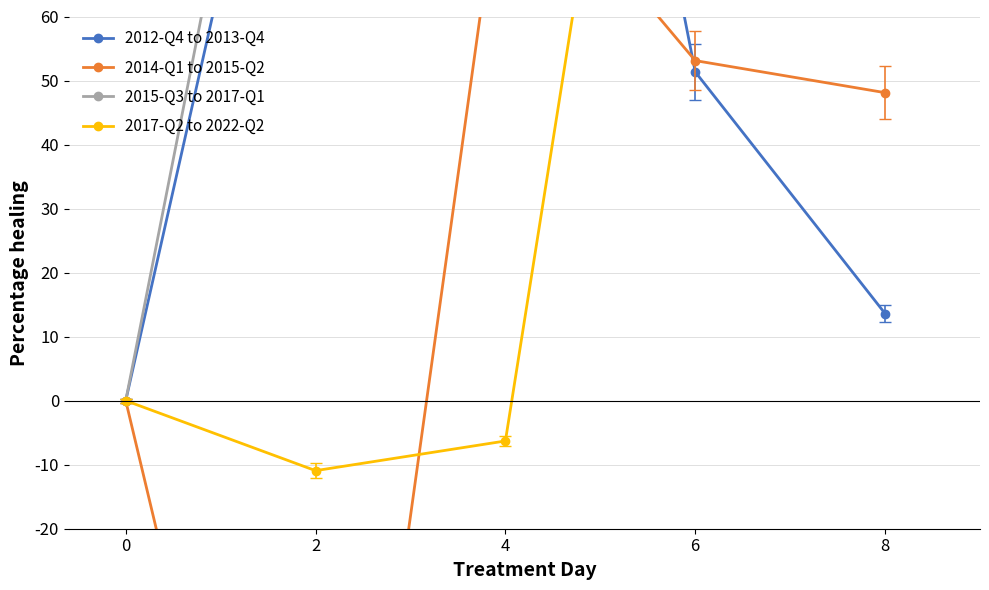

Is the value of 2017-Q2 to 2022-Q2 at 8 greater than the value of 2012-Q4 to 2013-Q4 at 0?

Yes